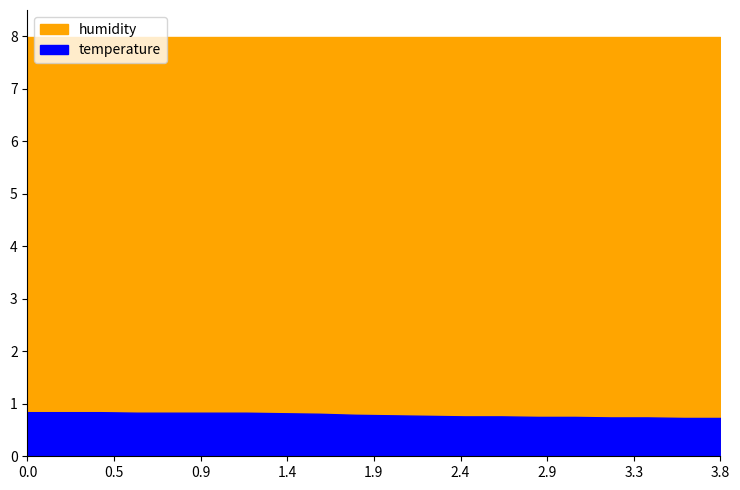

True or false: humidity and temperature intersect in this chart.

False